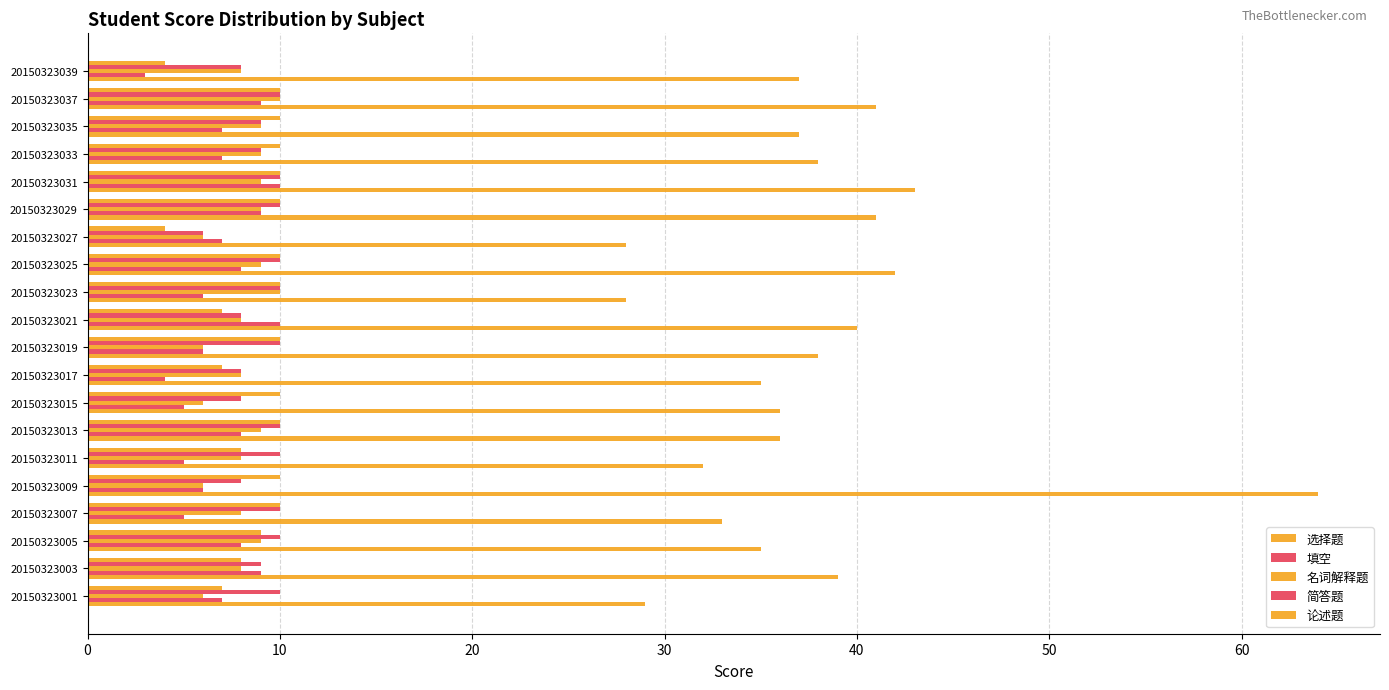

Reading right to left, extract all data points from this chart.

选择题: 37	41	37	38	43	41	28	42	28	40	38	35	36	36	32	64	33	35	39	29
填空: 3	9	7	7	10	9	7	8	6	10	6	4	5	8	5	6	5	8	9	7
名词解释题: 8	10	9	9	9	9	6	9	10	8	6	8	6	9	8	6	8	9	8	6
简答题: 8	10	9	9	10	10	6	10	10	8	10	8	8	10	10	8	10	10	9	10
论述题: 4	10	10	10	10	10	4	10	10	7	10	7	10	10	8	10	10	9	8	7